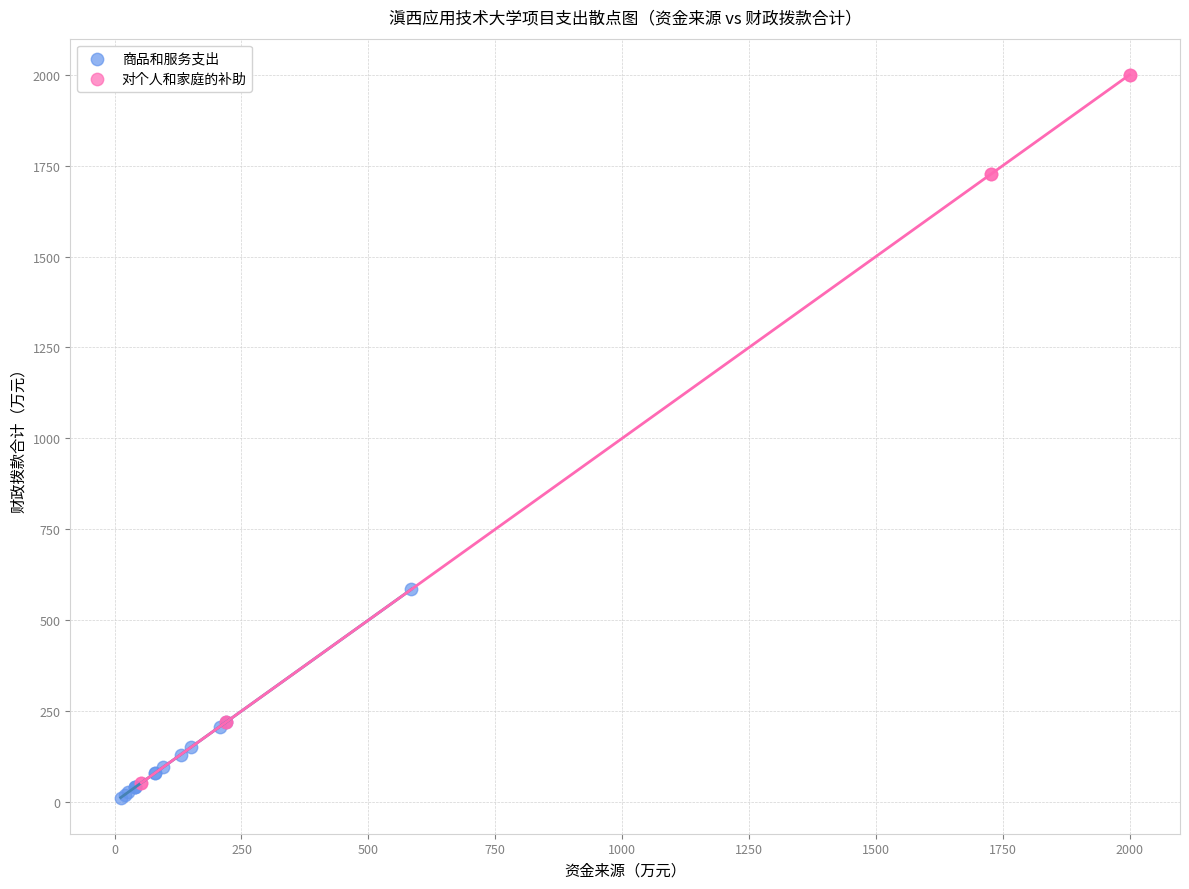

Which series has the widest spread of Y values?

对个人和家庭的补助